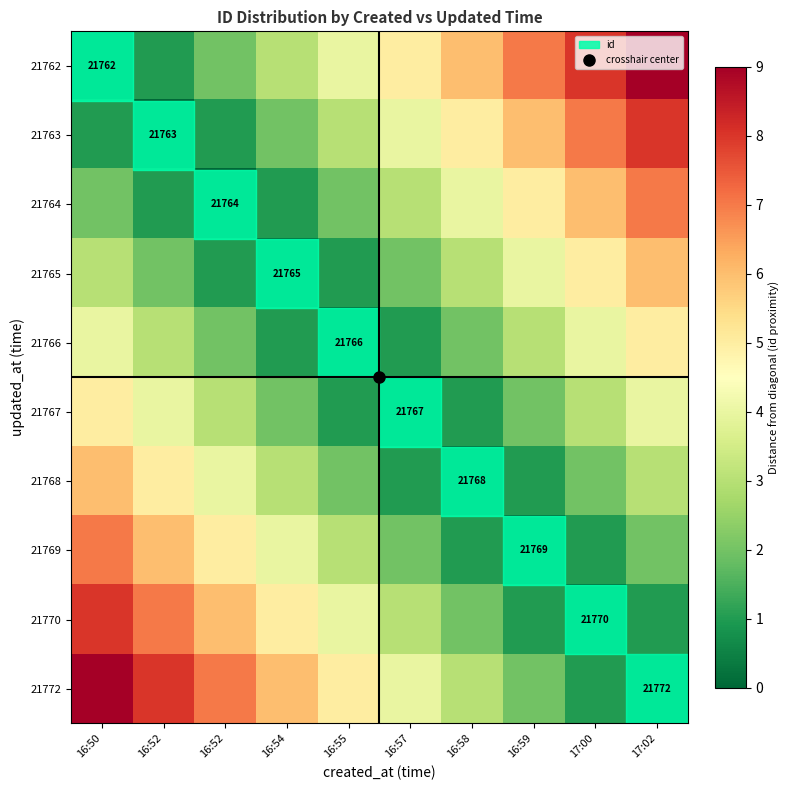

Rank the series at 16:55 from lowest to highest value.

21766, 21765, 21767, 21764, 21768, 21763, 21769, 21762, 21770, 21772